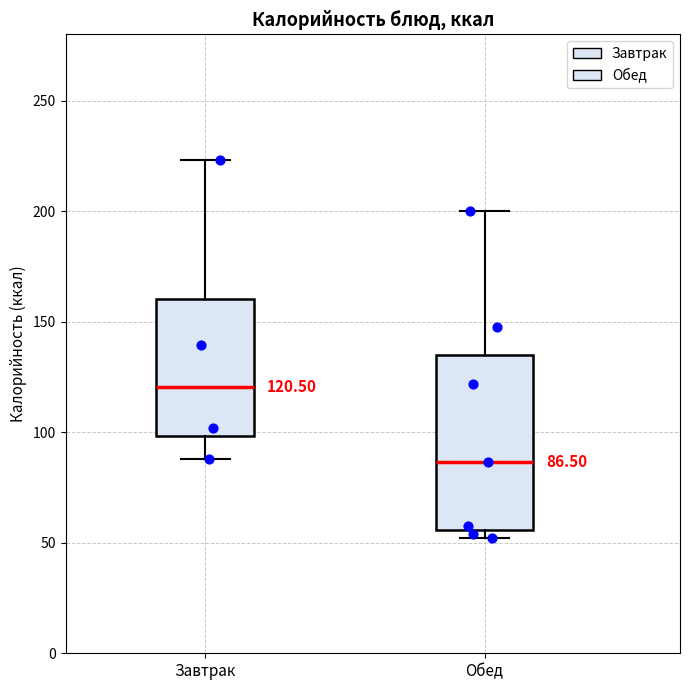

Comparing the boxes themselves (not the whiskers), which one is the tallest?

Обед